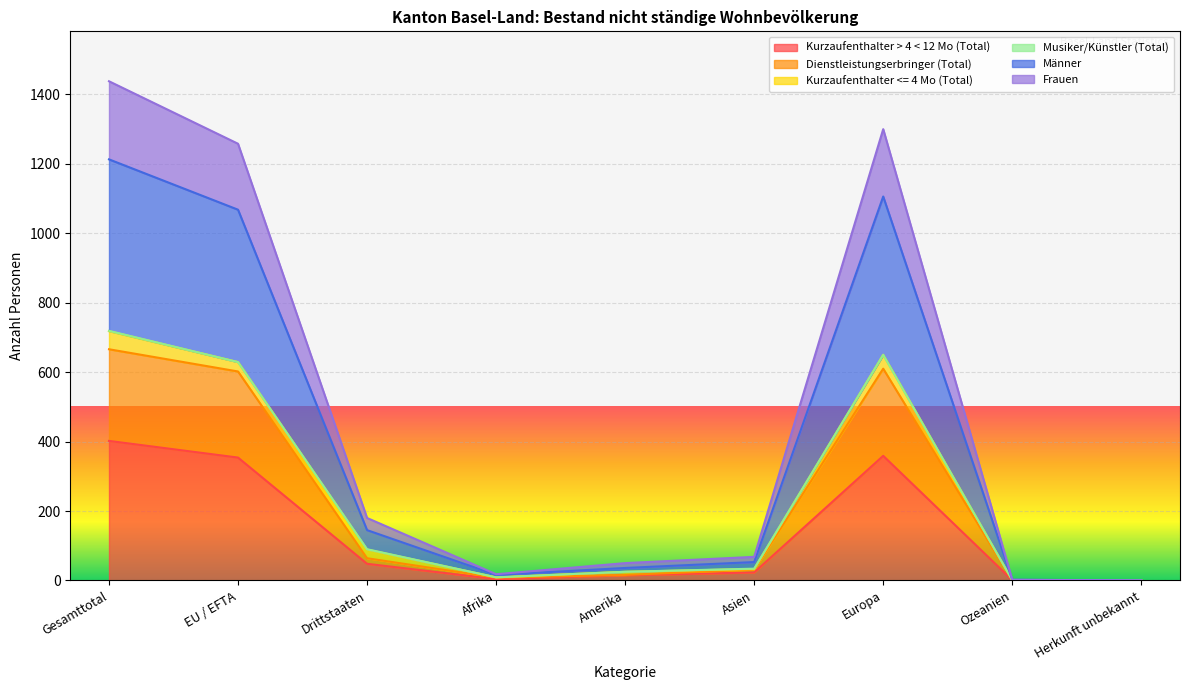

True or false: Kurzaufenthalter > 4 < 12 Mo (Total) has a value of 134 at EU / EFTA.

False